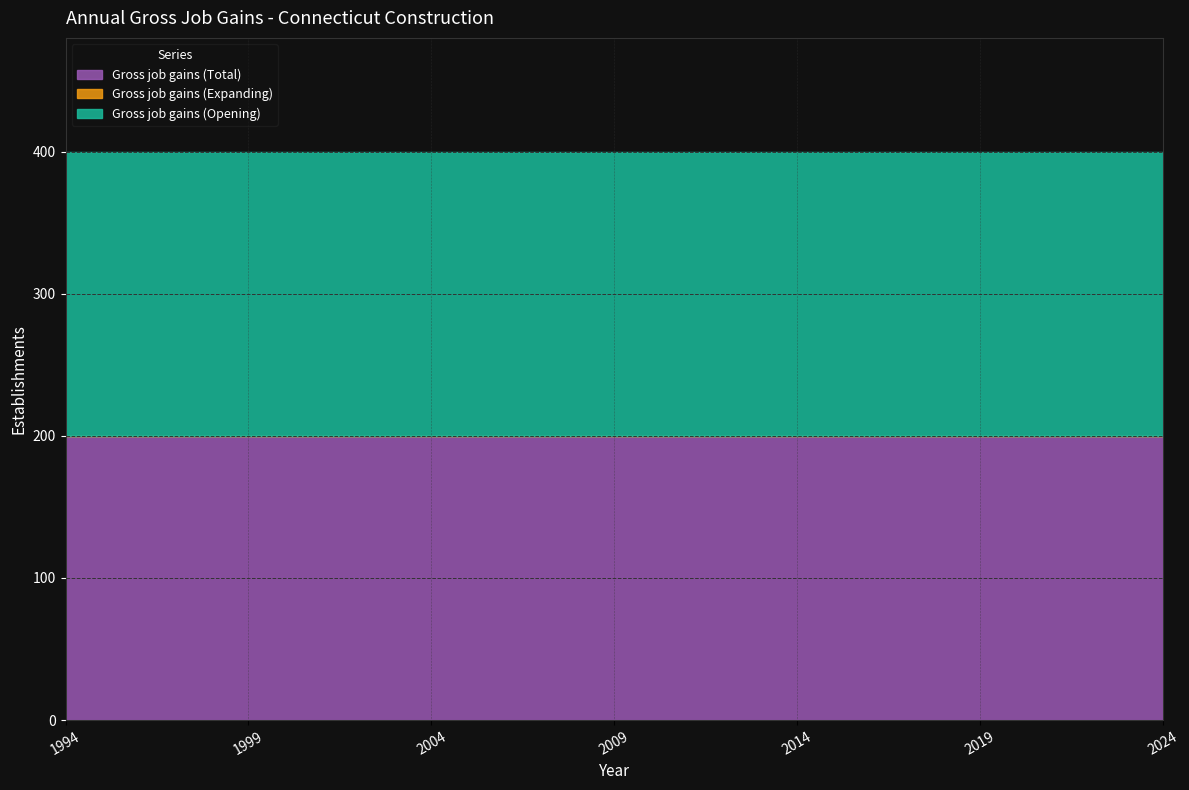

Where is Gross job gains (Opening) nearest to the value 200?

1994